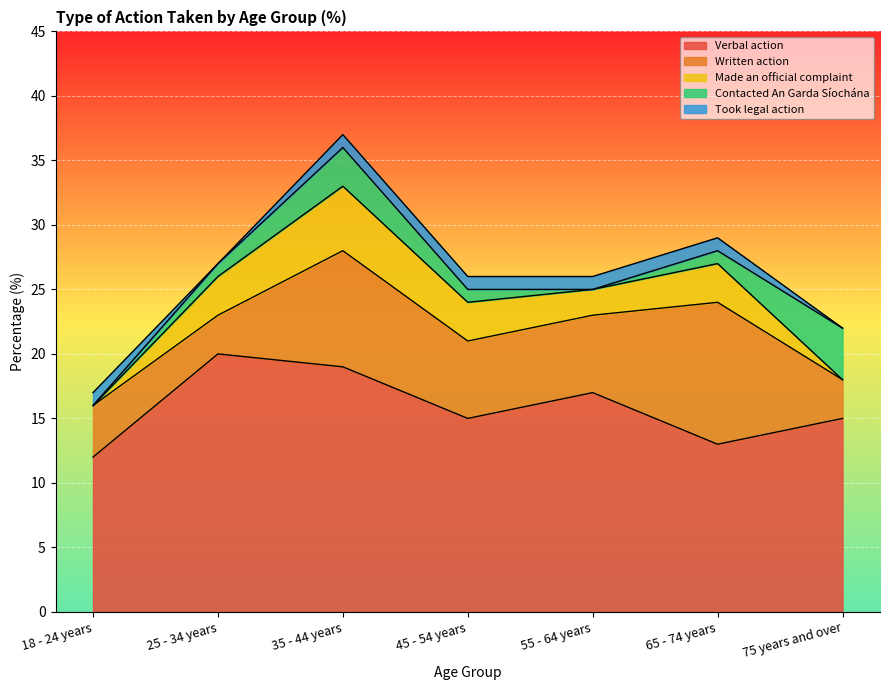

The value of Contacted An Garda Síochána at 65 - 74 years is 1. True or false?

False